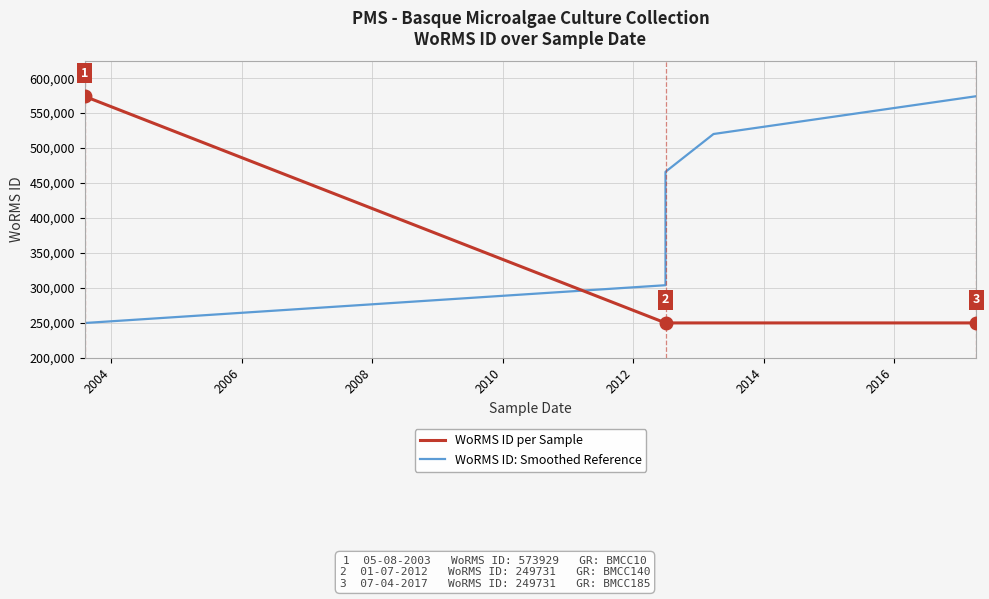

How many values in the WoRMS ID per Sample series exceed 249731?

1